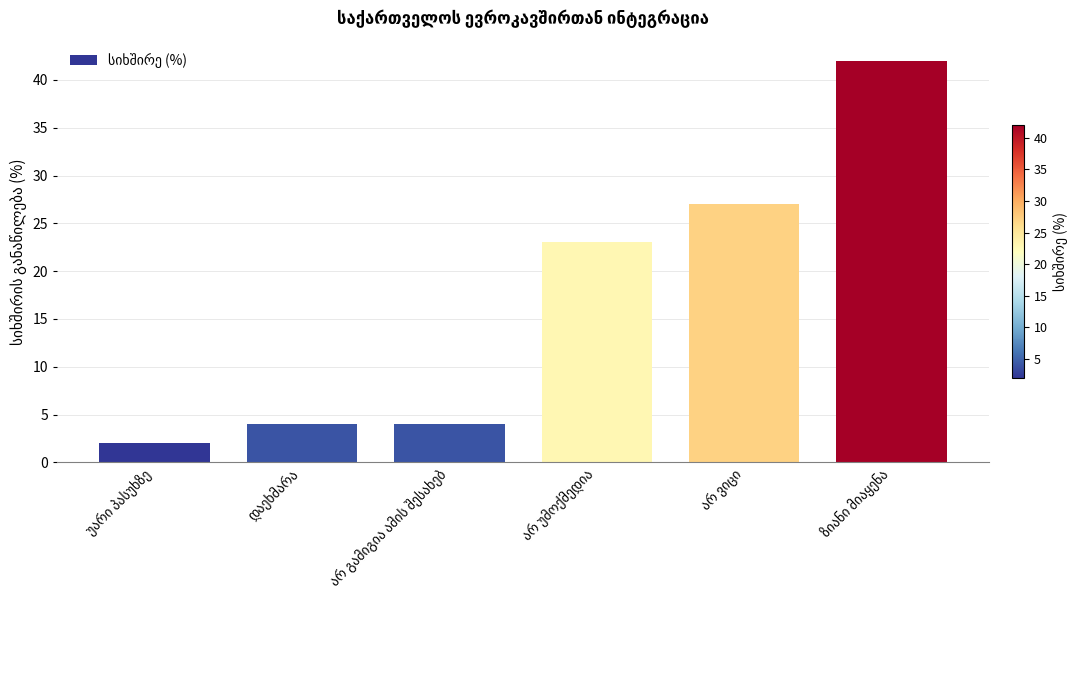

What is the greatest value displayed?

42